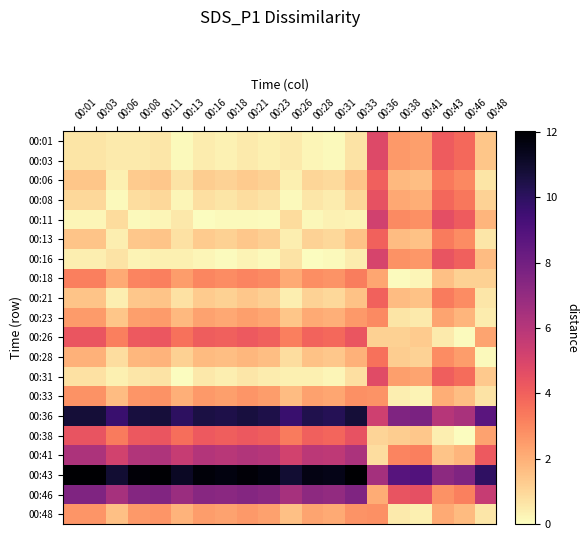

At which category is the sum across all series the highest?

00:36